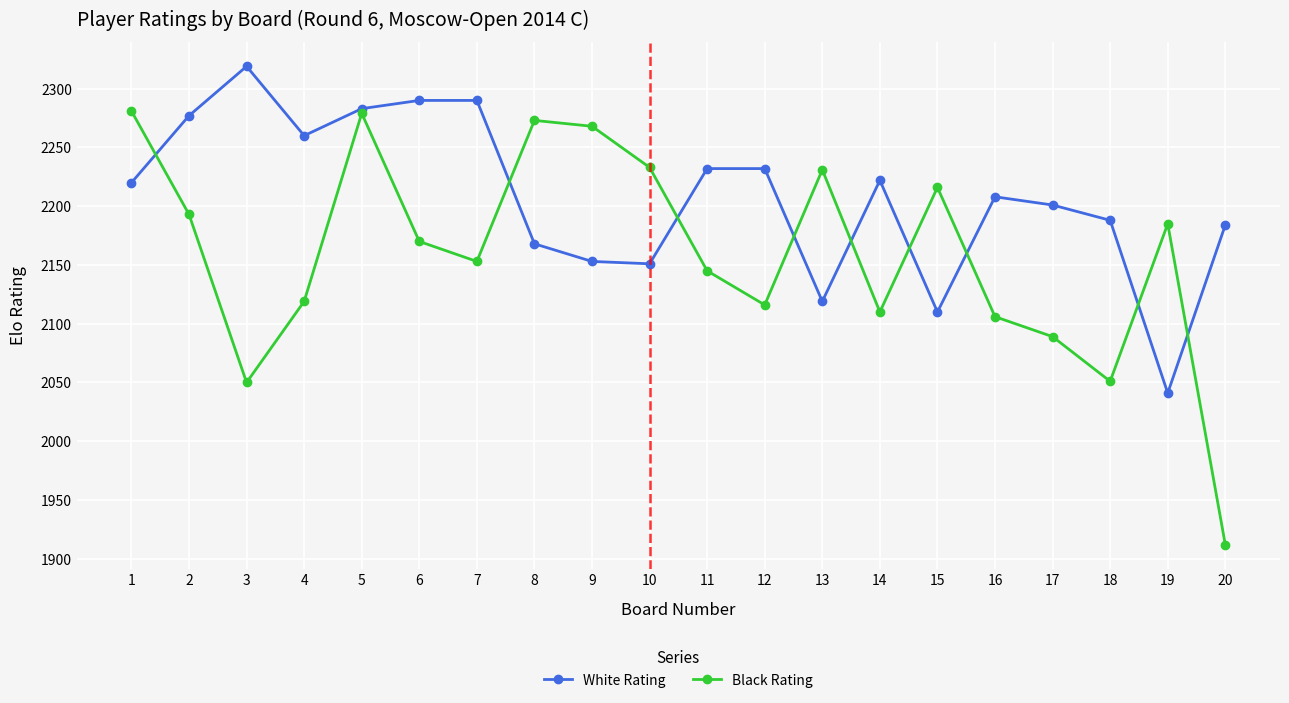

What are all the series names shown in the legend?

White Rating, Black Rating